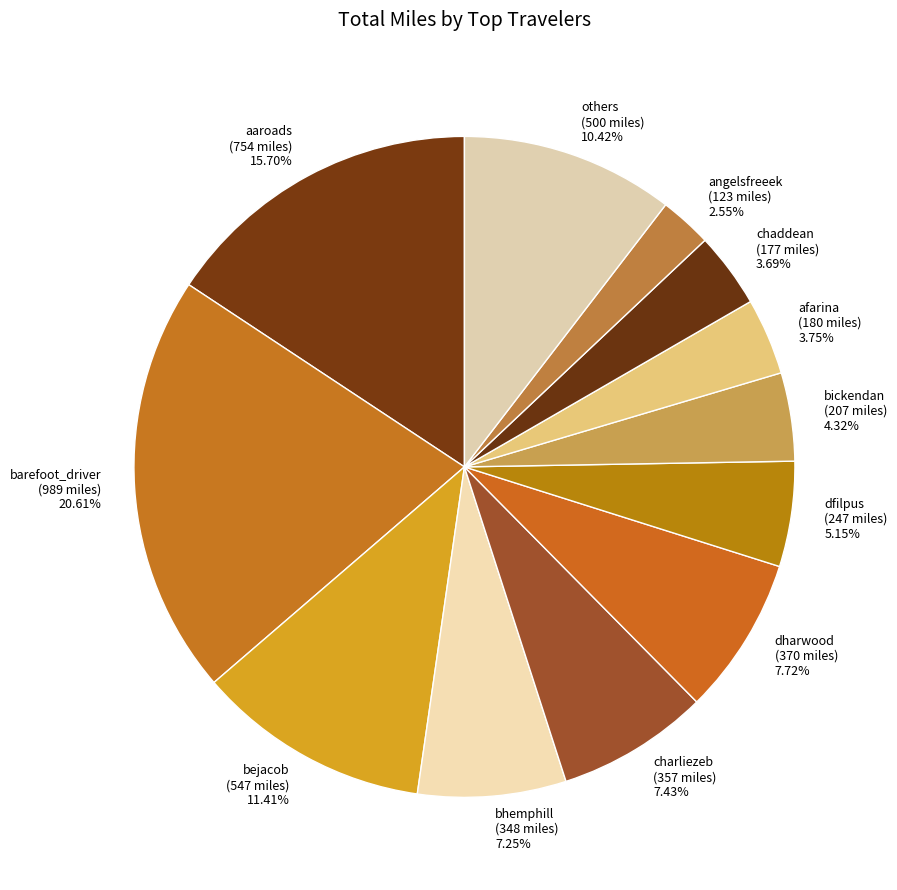

Is the sum of barefoot_driver and chaddean greater than half?

No